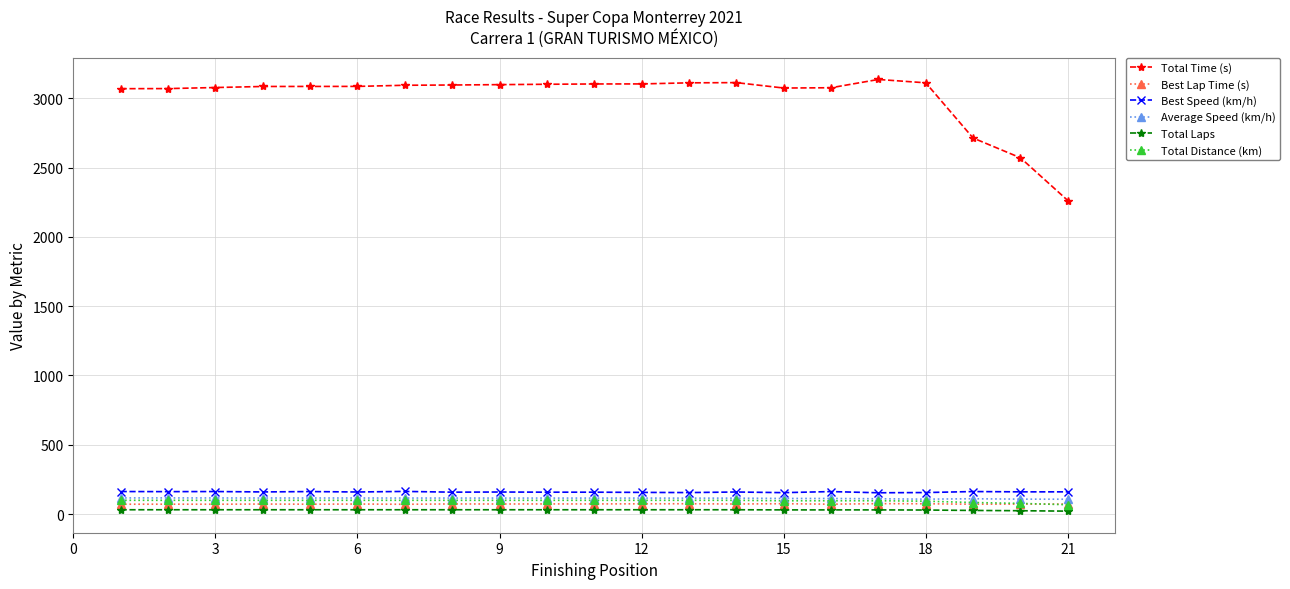

At how many categories does at least one series exceed 684?

21